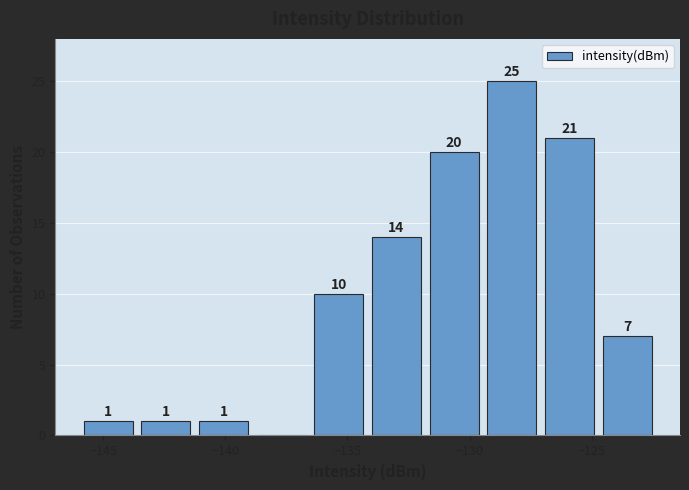

Which range on the x-axis has the tallest bar?

-129.5 to -127.0